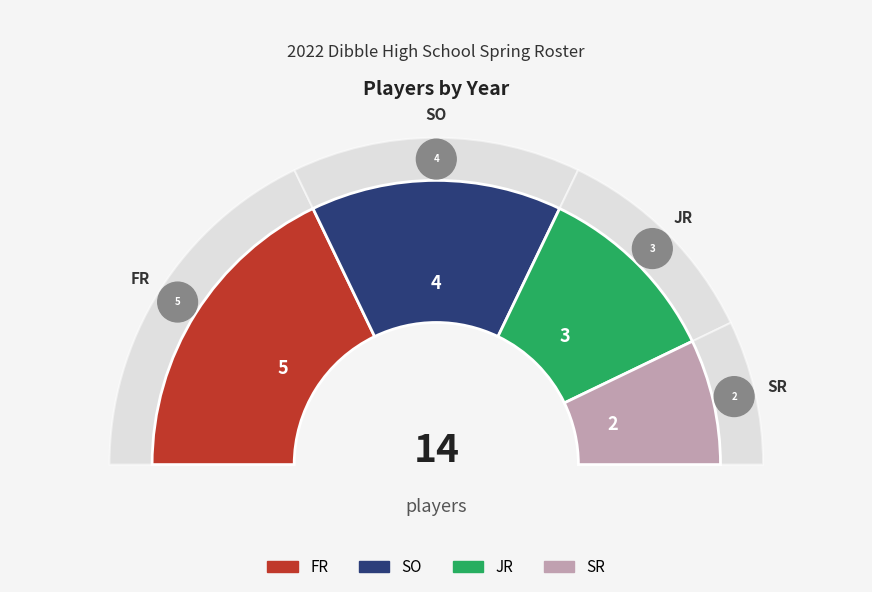

How many slices are in this pie chart?

4